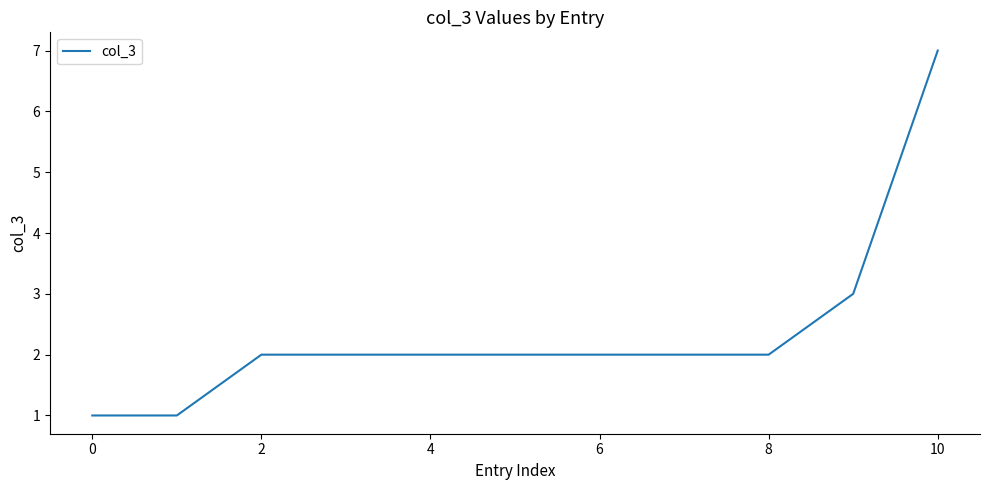

What is the difference between the second highest and second lowest values?

2